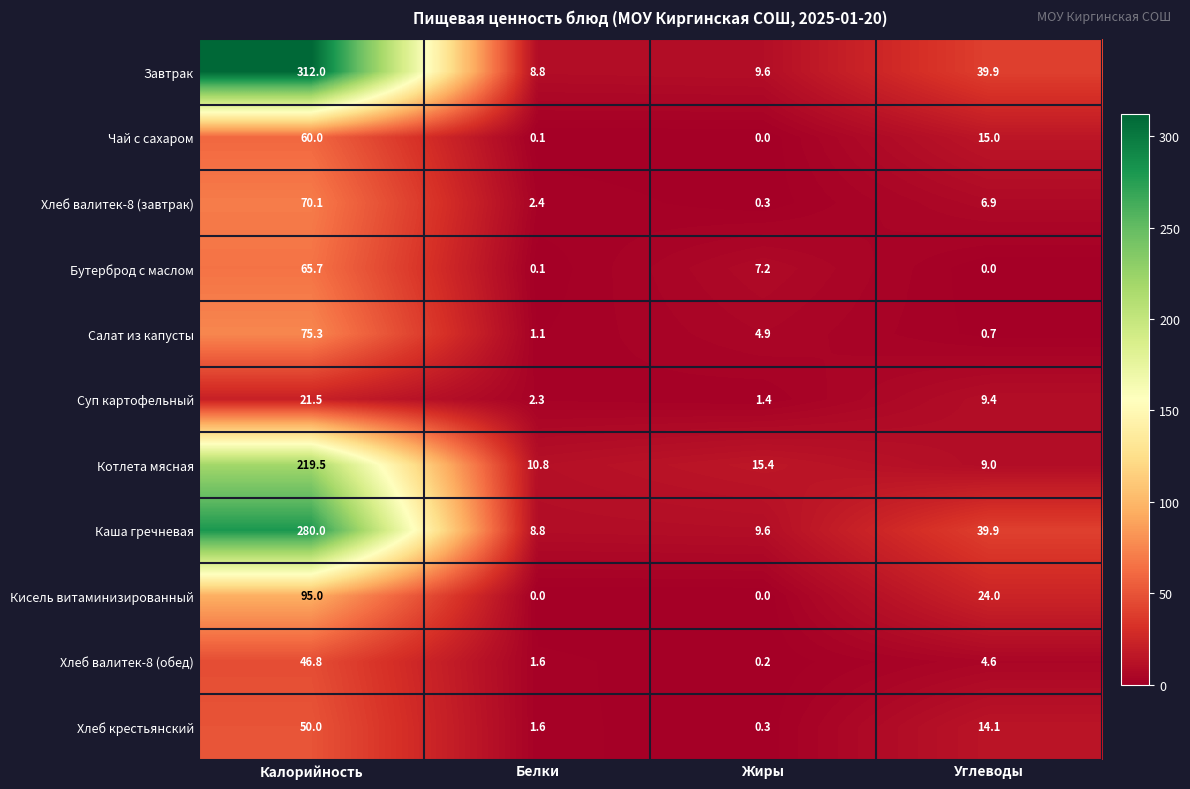

What is the difference between the maximum and minimum values in the Хлеб крестьянский series?

49.7